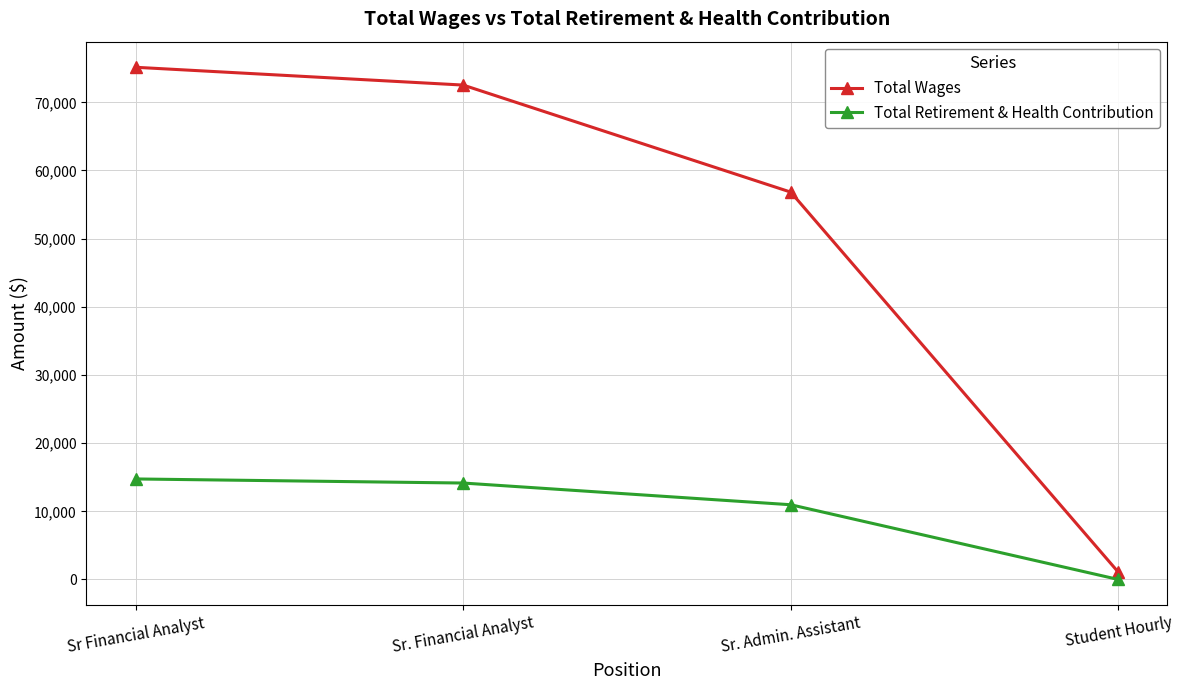

Reading left to right, what are all the values shown in this chart?

Total Wages: 75139	72529	56825	1067
Total Retirement & Health Contribution: 14749	14150	10966	0